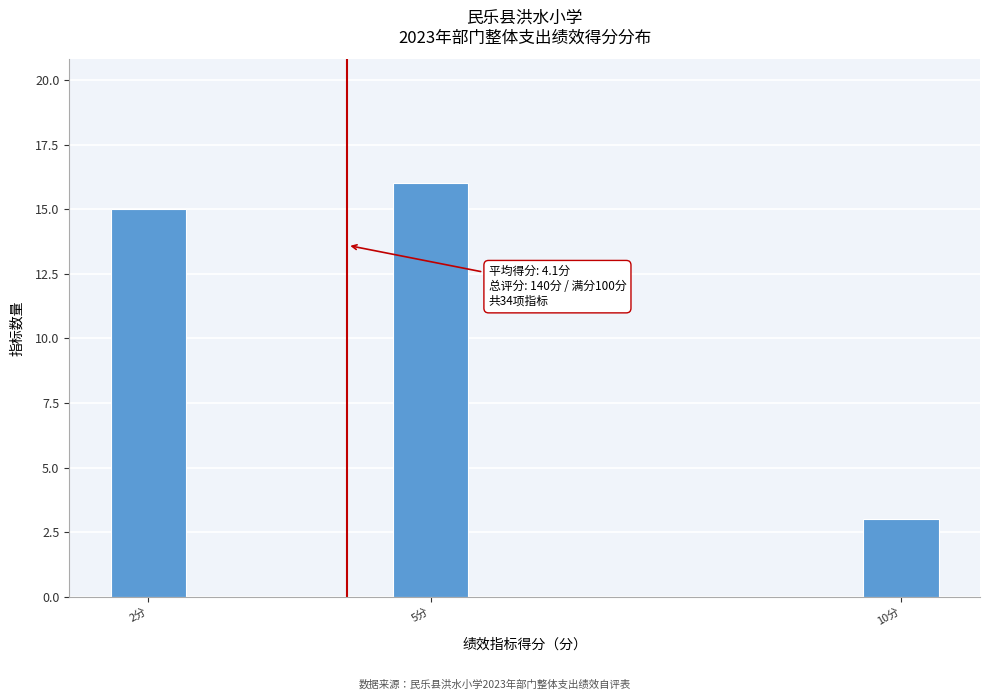

Reading left to right, list all the values displayed in this chart.

2分=15	5分=16	10分=3